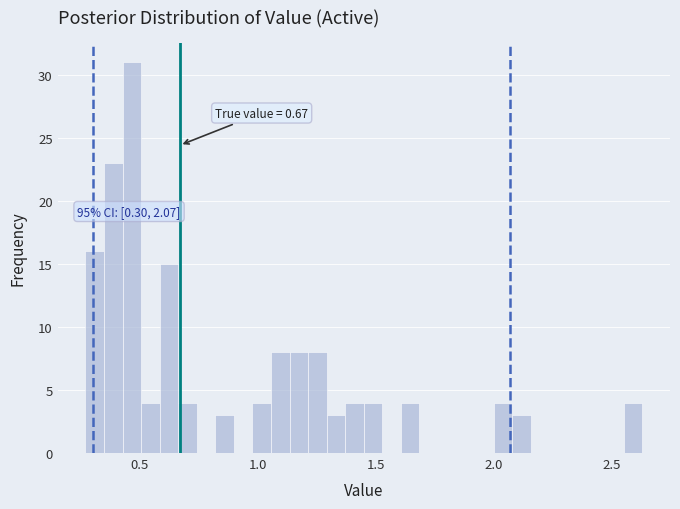

Read against the x-axis, roughly where is the centre of the tallest bar?

0.45